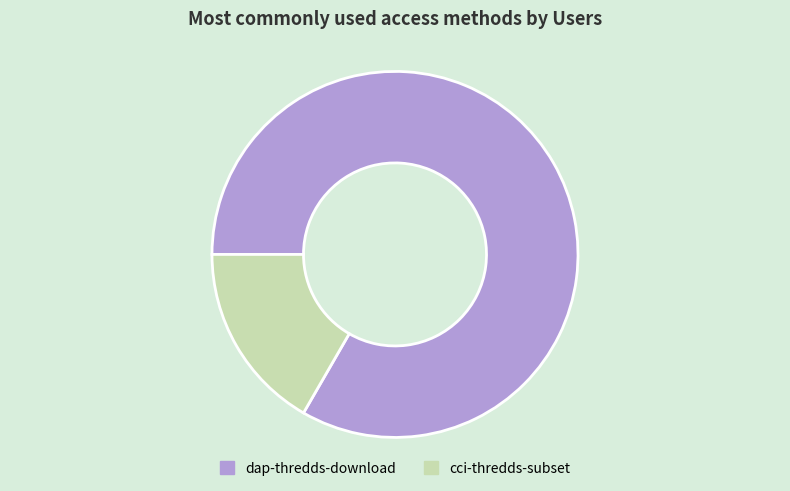

Rank the categories by value from highest to lowest.

dap-thredds-download, cci-thredds-subset